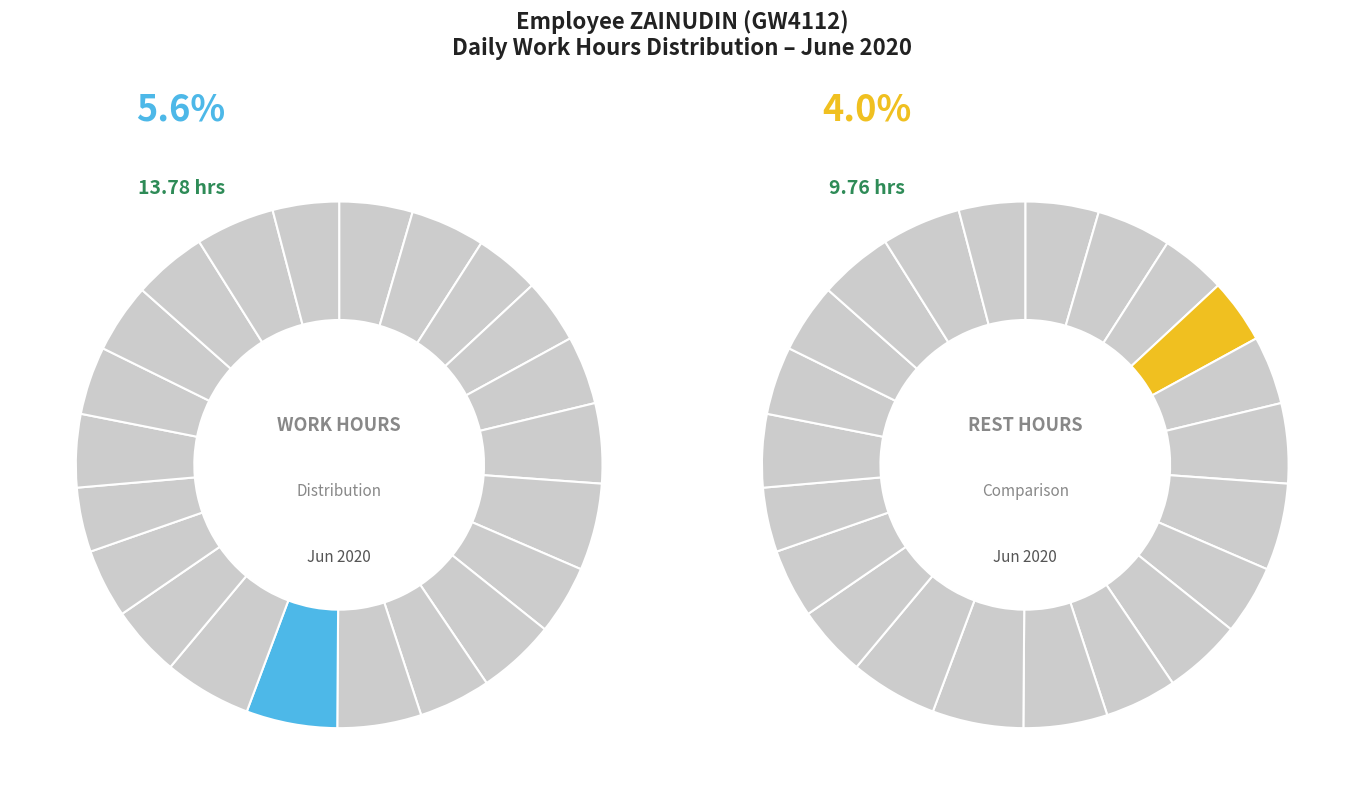

Is there a majority slice in this chart?

No